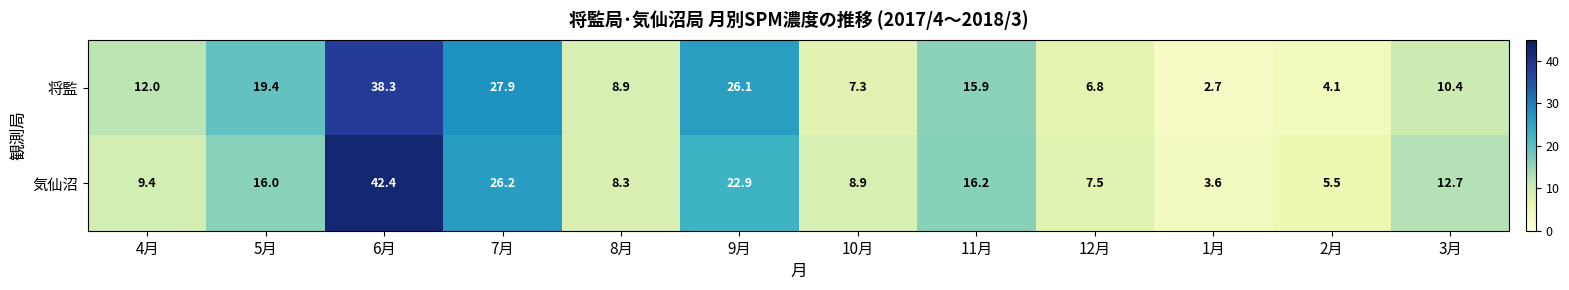

List the series in order of their overall mean, highest first.

将監, 気仙沼